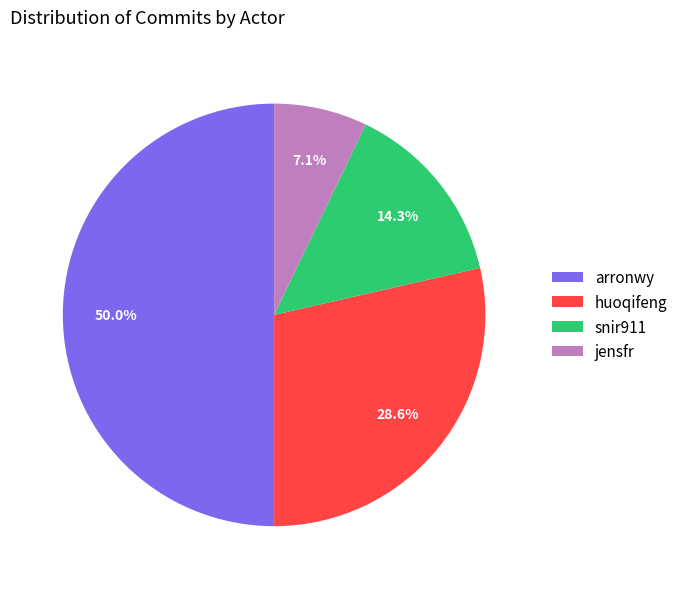

Which category has the biggest portion of the pie?

arronwy